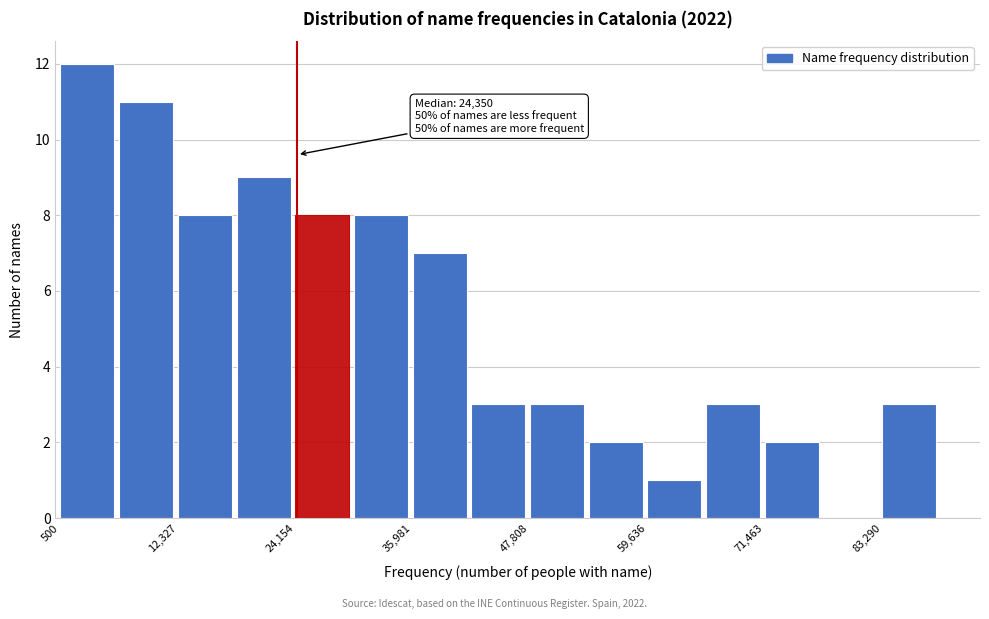

Around what value on the x-axis is the tallest bar? Give the approximate position of its centre, as read against the axis.

4000